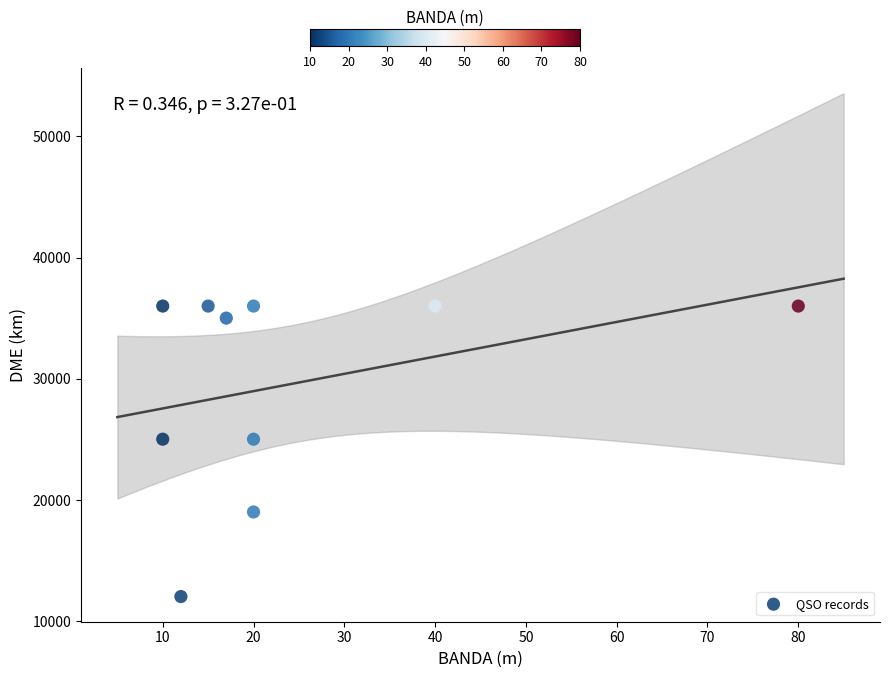

What is the range of Y values (max minus min)?

23964